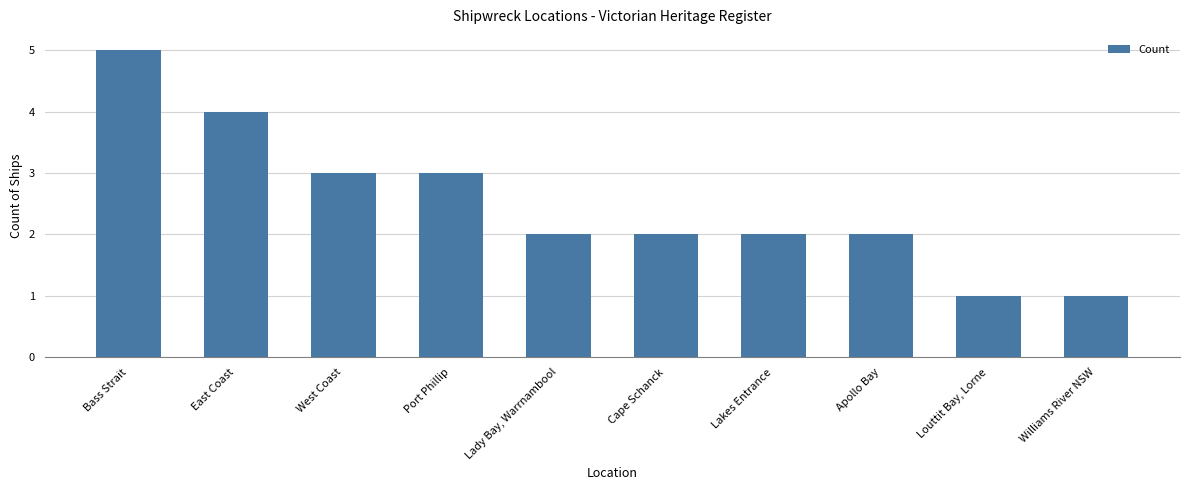

How many data points does each series have?

10